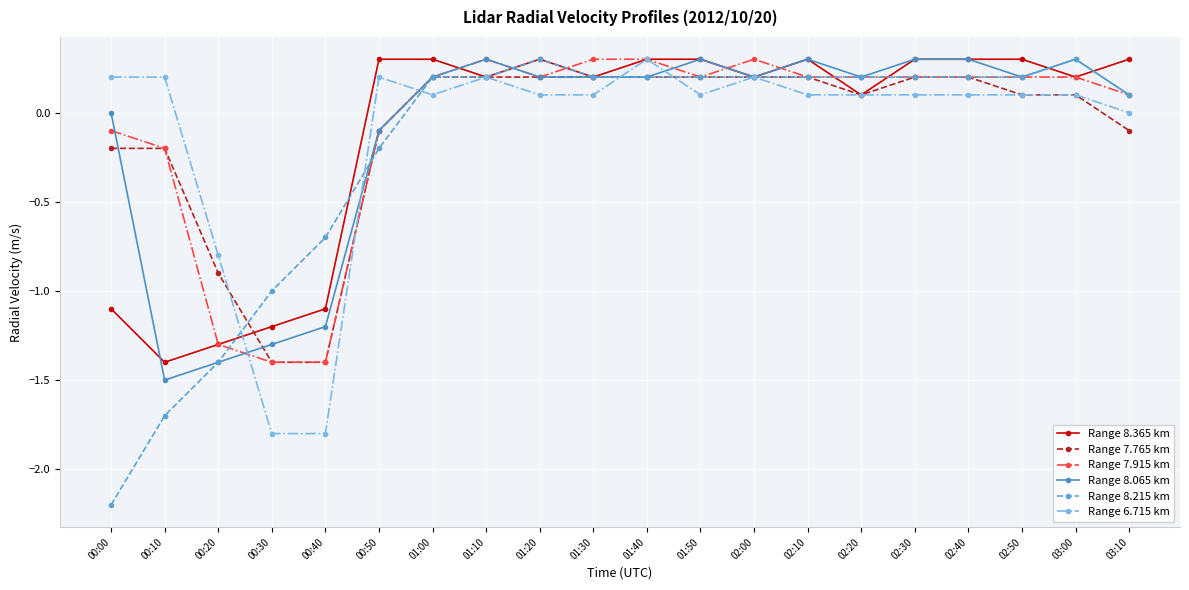

At which label is Range 8.065 km closest to 0?

00:00